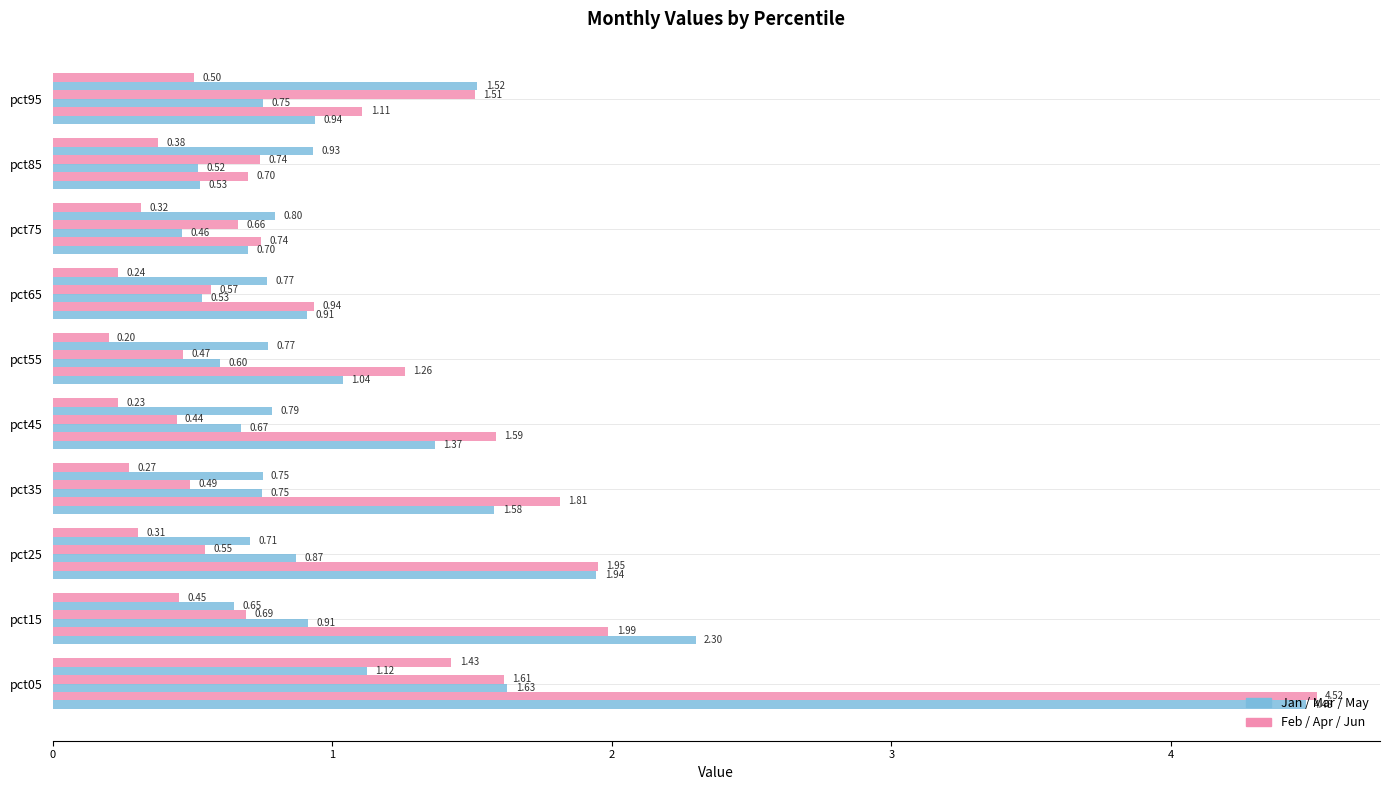

True or false: May has a value of 2.4 at pct95.

False